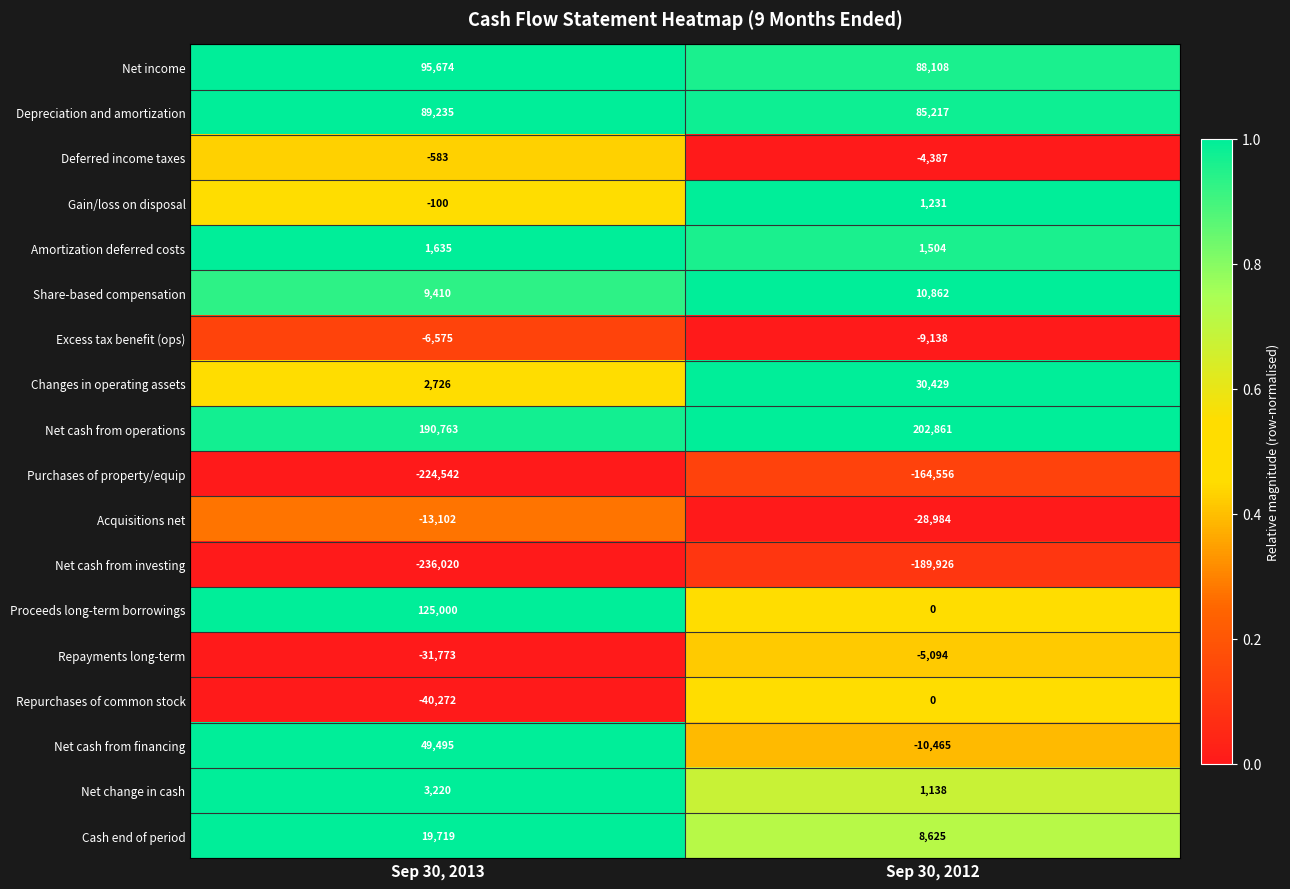

Is it true that Net cash from investing equals -82699 at Sep 30, 2012?

False